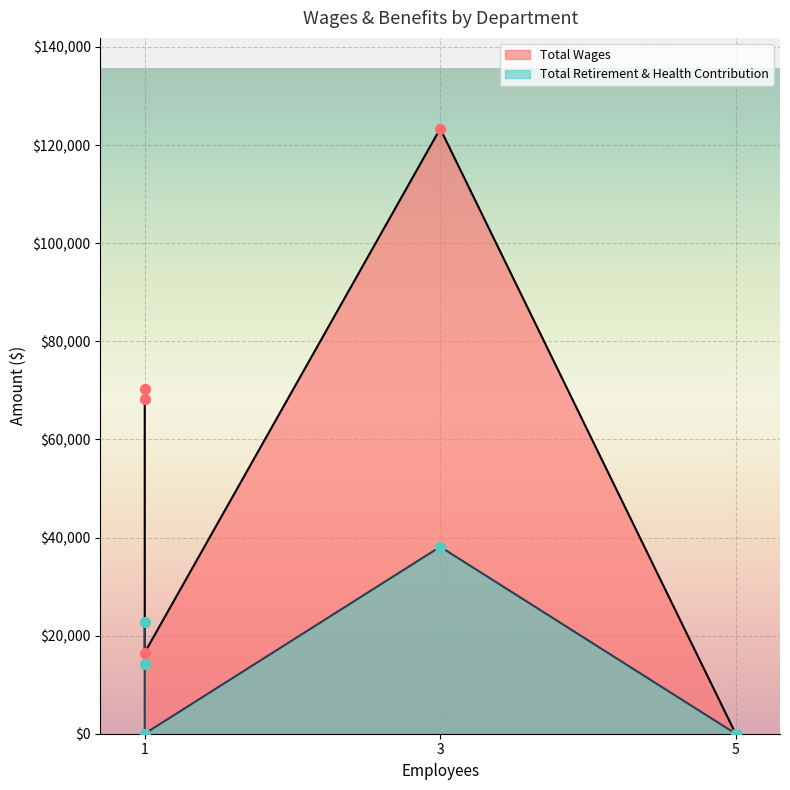

Which series has the largest Y range (max minus min)?

Total Wages